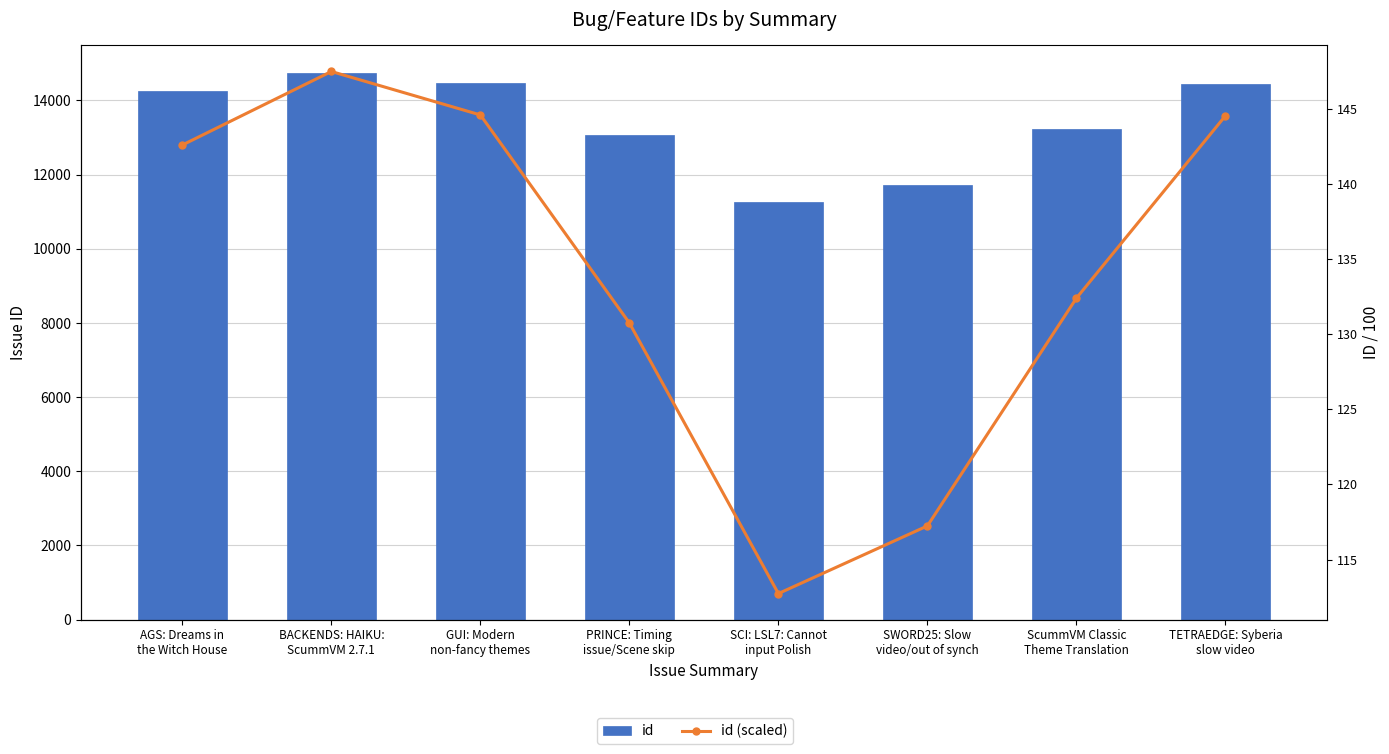

Are the bars grouped side by side (vs. stacked)?

Yes